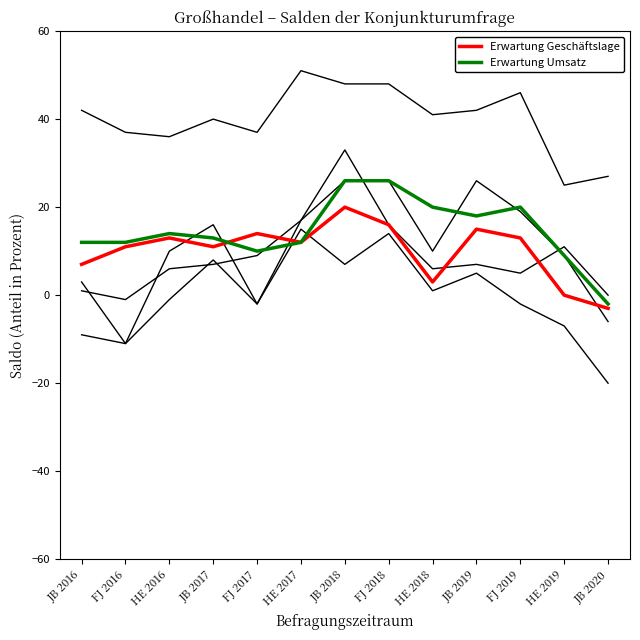

Count the number of categories in the chart.

13